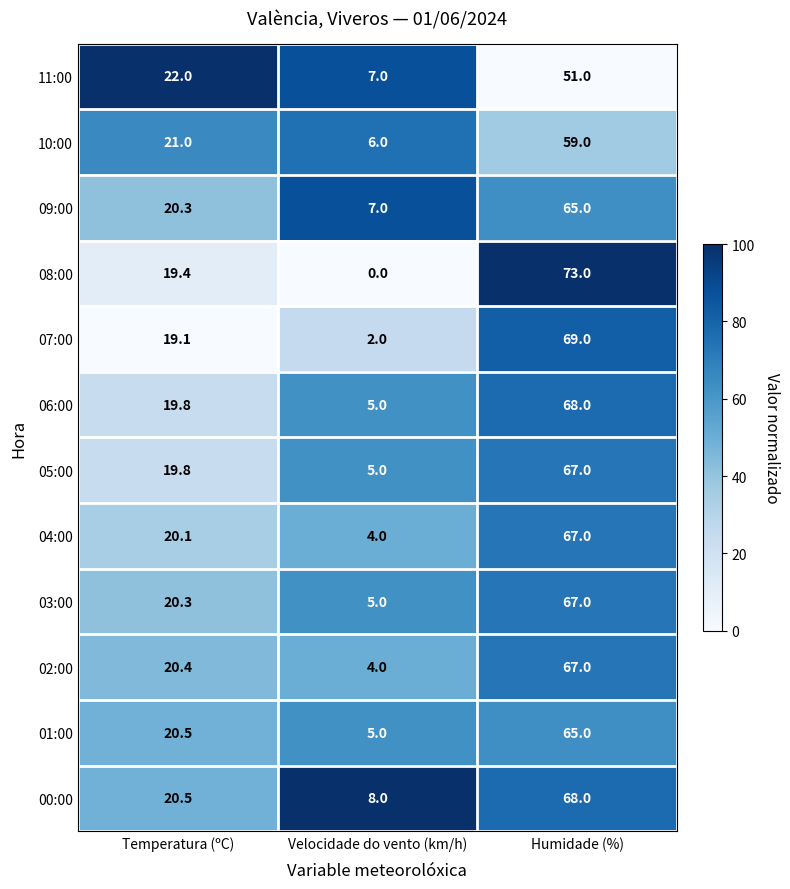

The 06:00 series shows 68.0 at Humidade (%). True or false?

True